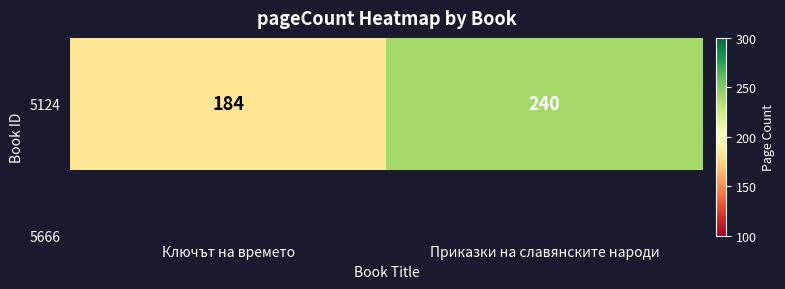

Reading right to left, list all the values displayed in this chart.

240	184